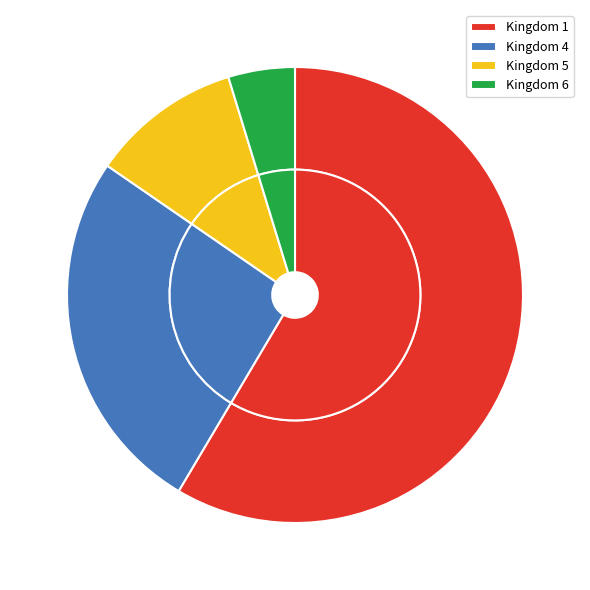

Which has a higher value, 6 or 4?

4